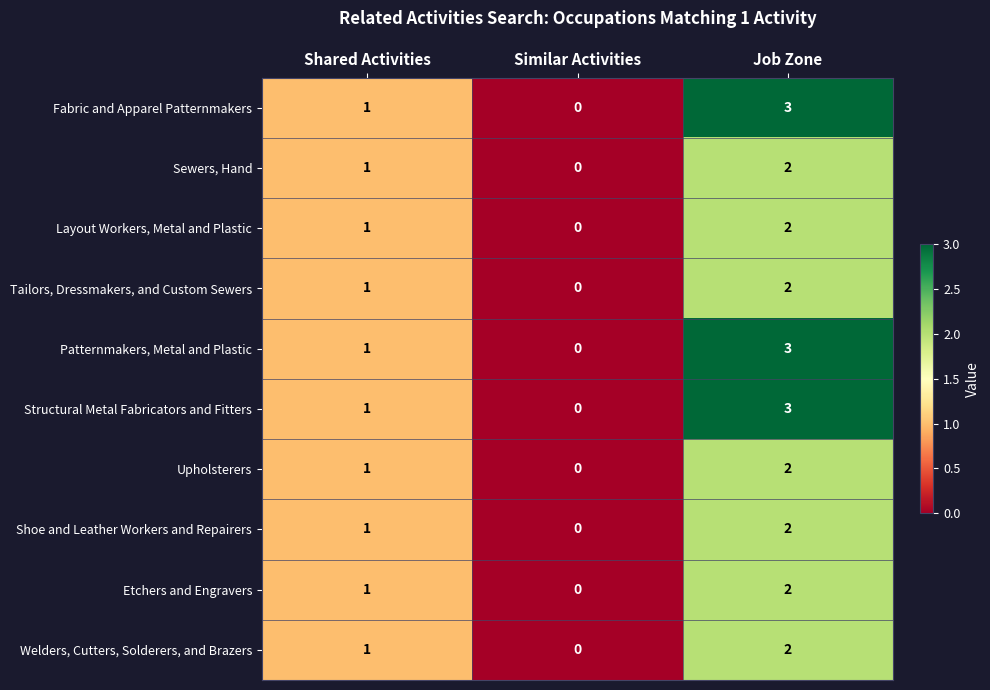

What is the spread (max minus min) of values at Job Zone?

1